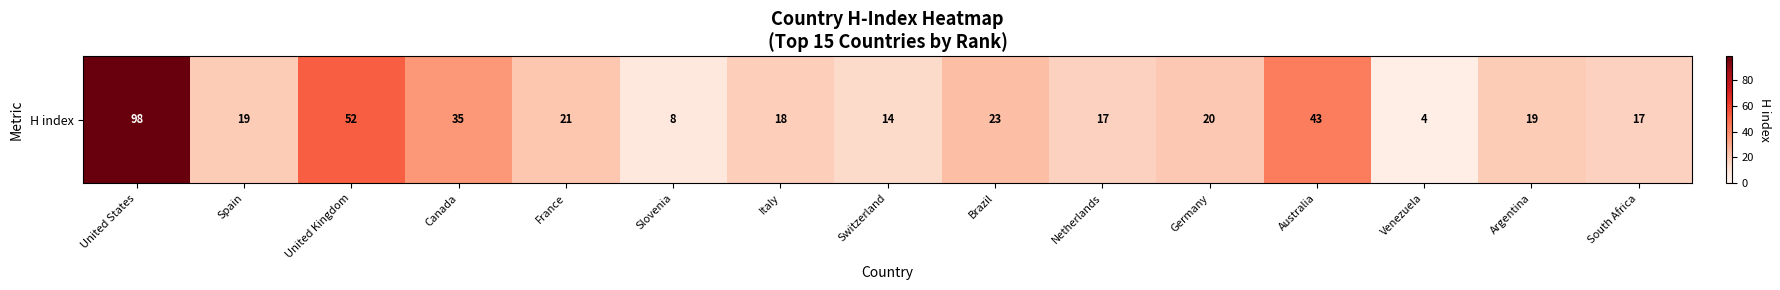

Which has a higher value, Netherlands or Venezuela?

Netherlands